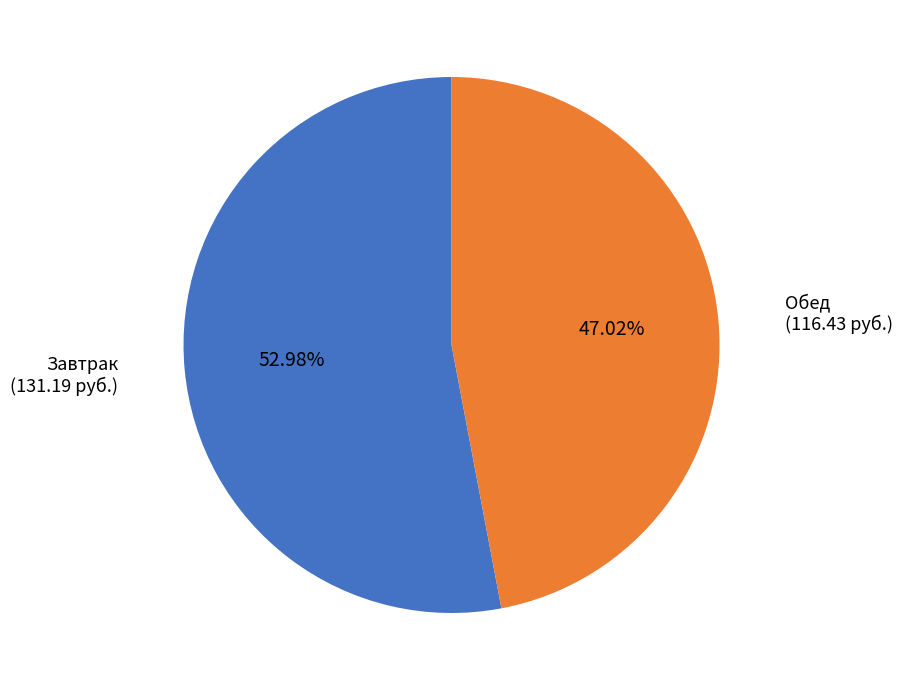

Does any single category account for the majority?

Yes